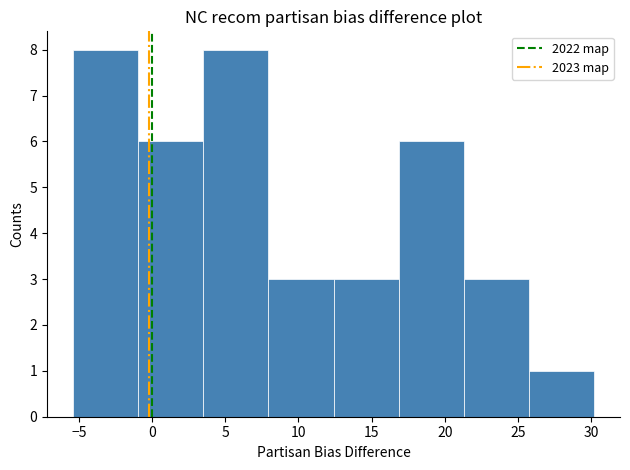

Reading left to right, transcribe this chart: for each bar, give the range it covers on the x-axis and its height. Neither the bar edges nor the heights are printed on the chart, so give them approximately, as read against the axes.

-5.40 to -0.95: 8
-0.95 to 3.50: 6
3.50 to 7.95: 8
7.95 to 12.40: 3
12.40 to 16.85: 3
16.85 to 21.30: 6
21.30 to 25.75: 3
25.75 to 30.20: 1